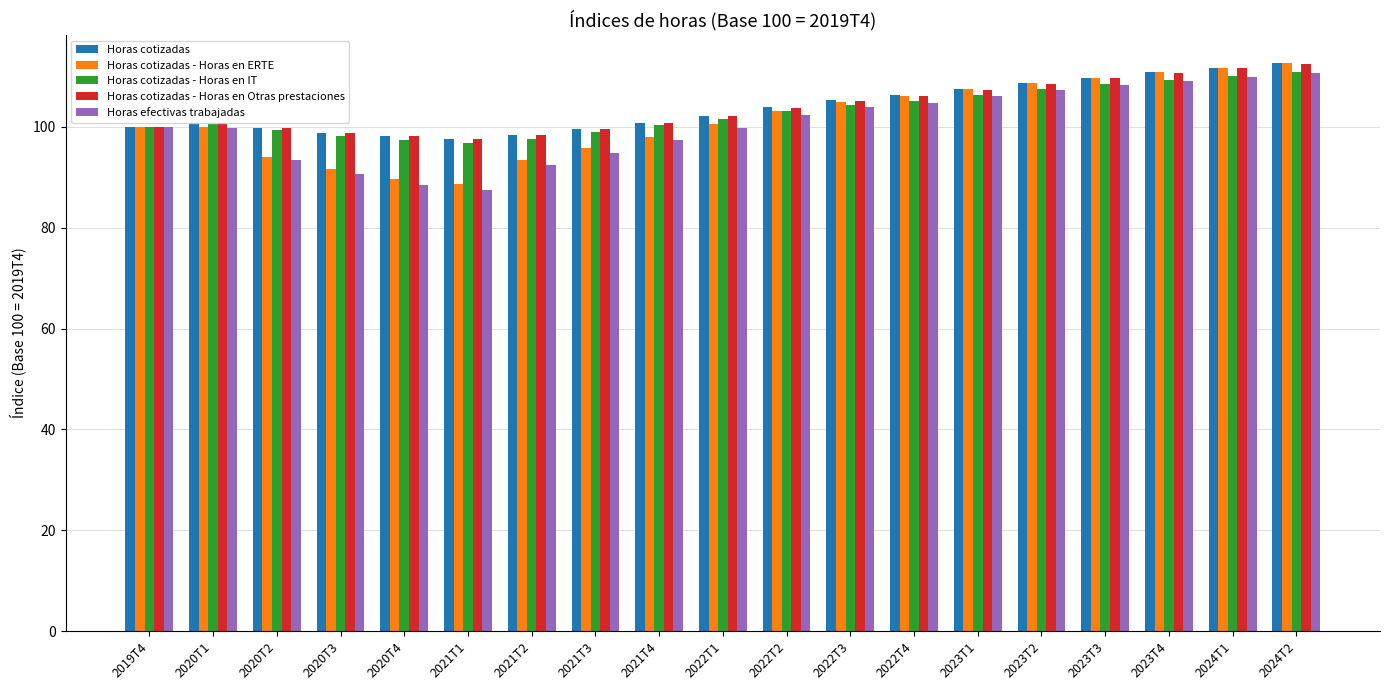

Are the bars horizontal?

No